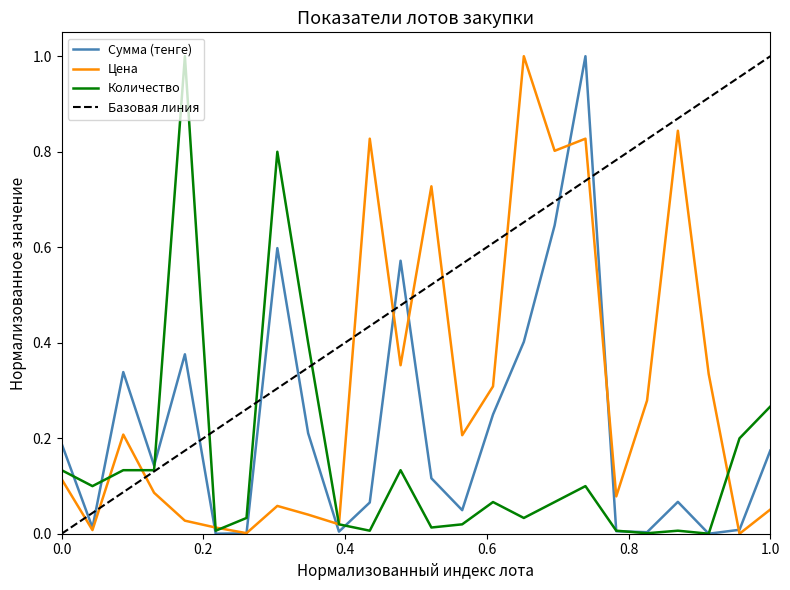

Is this an area chart (filled region under the line)?

No